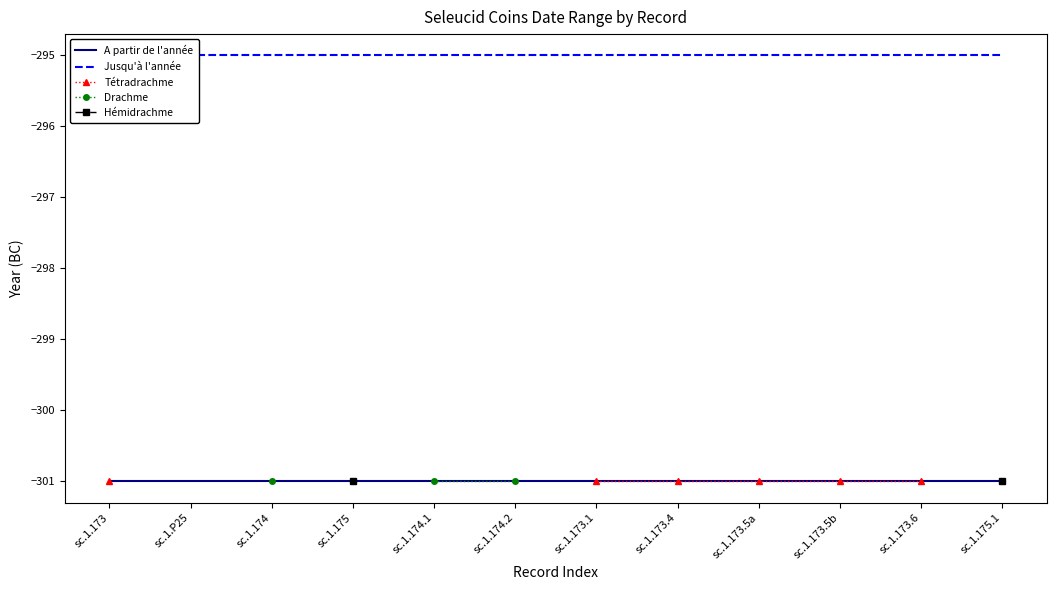

What is the spread (max minus min) of values at sc.1.P25?

6.0